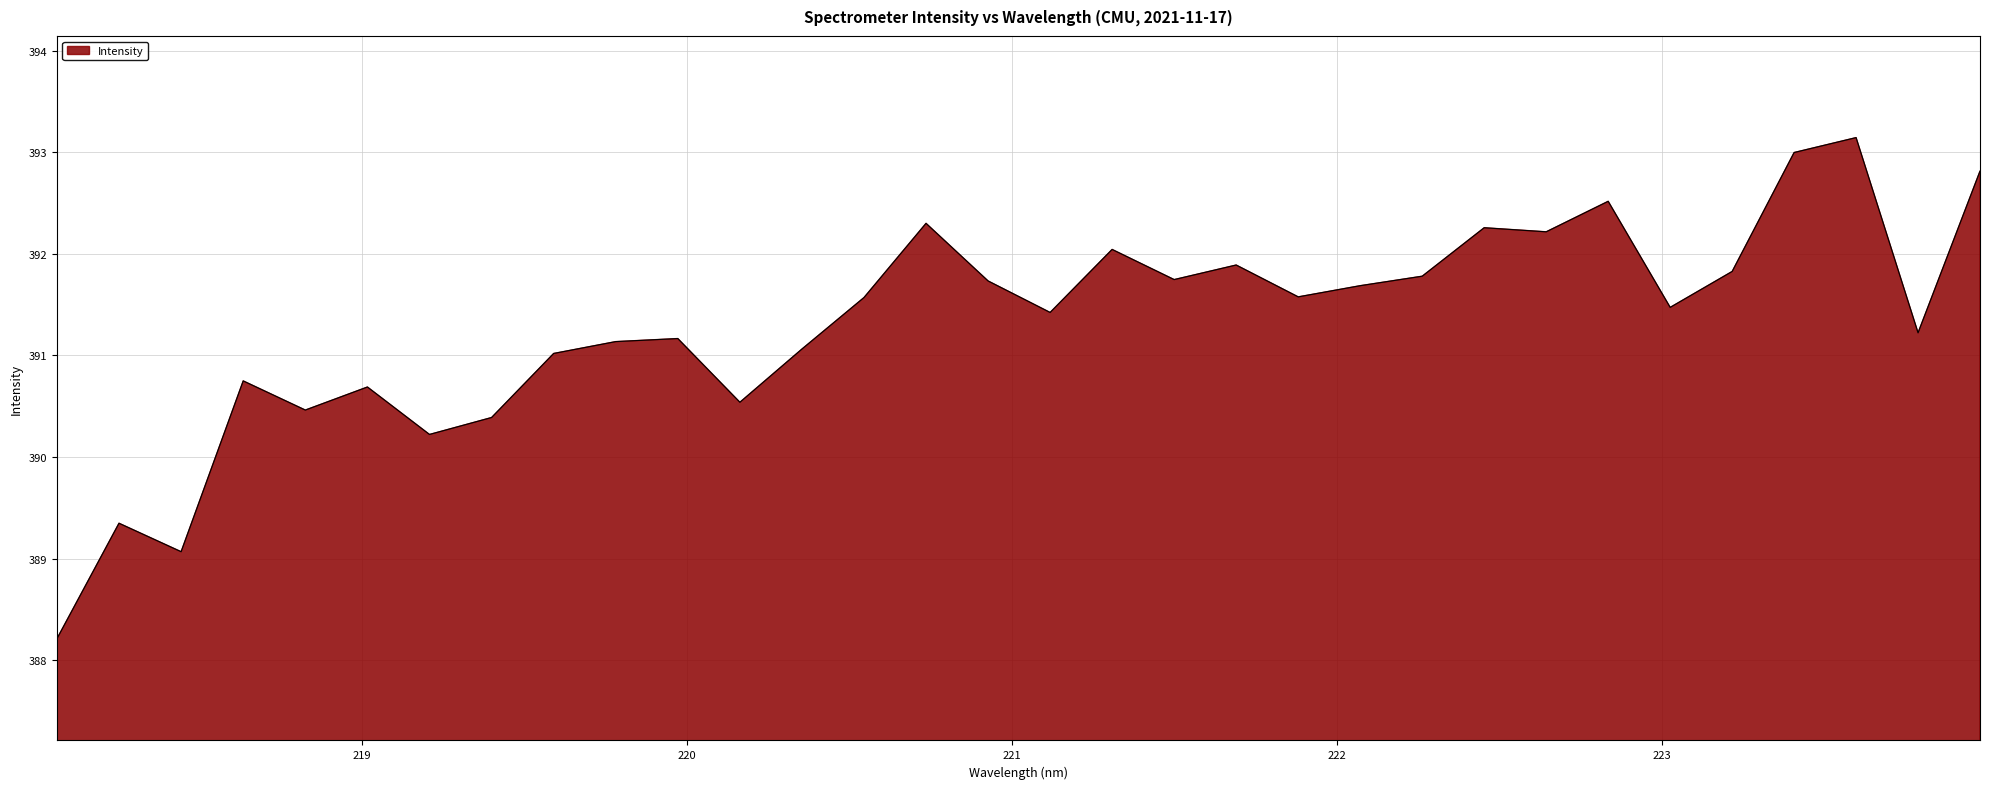

What is the greatest value displayed?

393.1